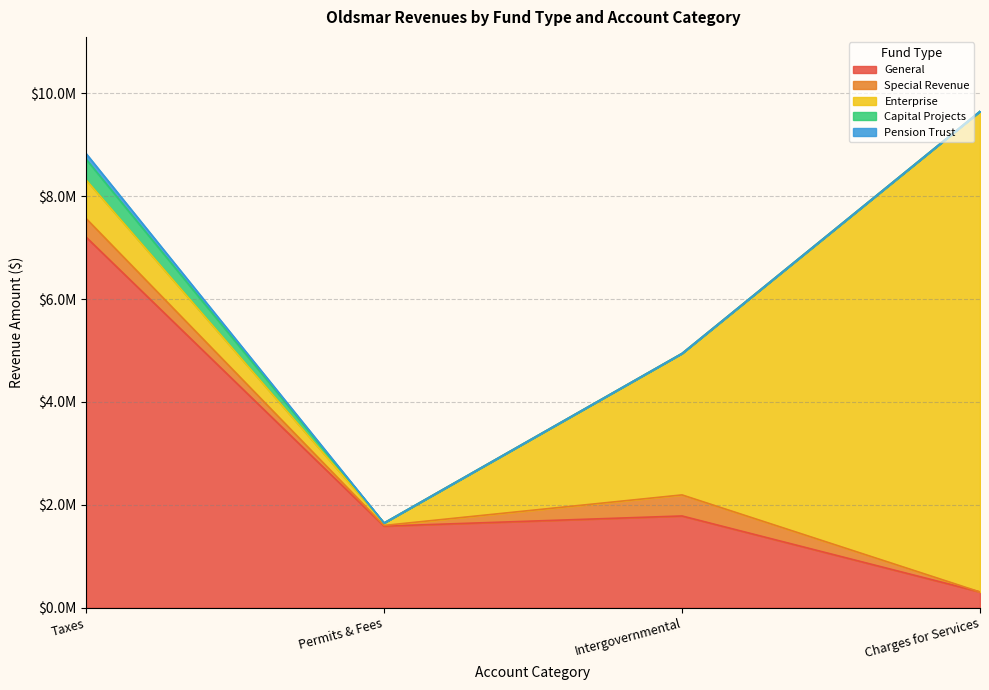

Does the chart have visible grid lines?

Yes